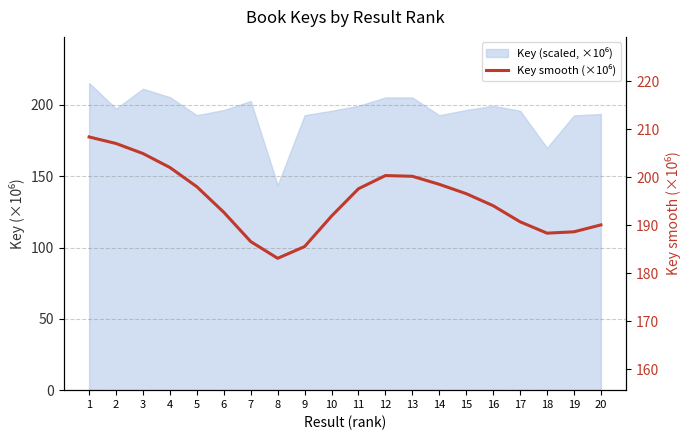

At which category does the data reach its first local peak?

12